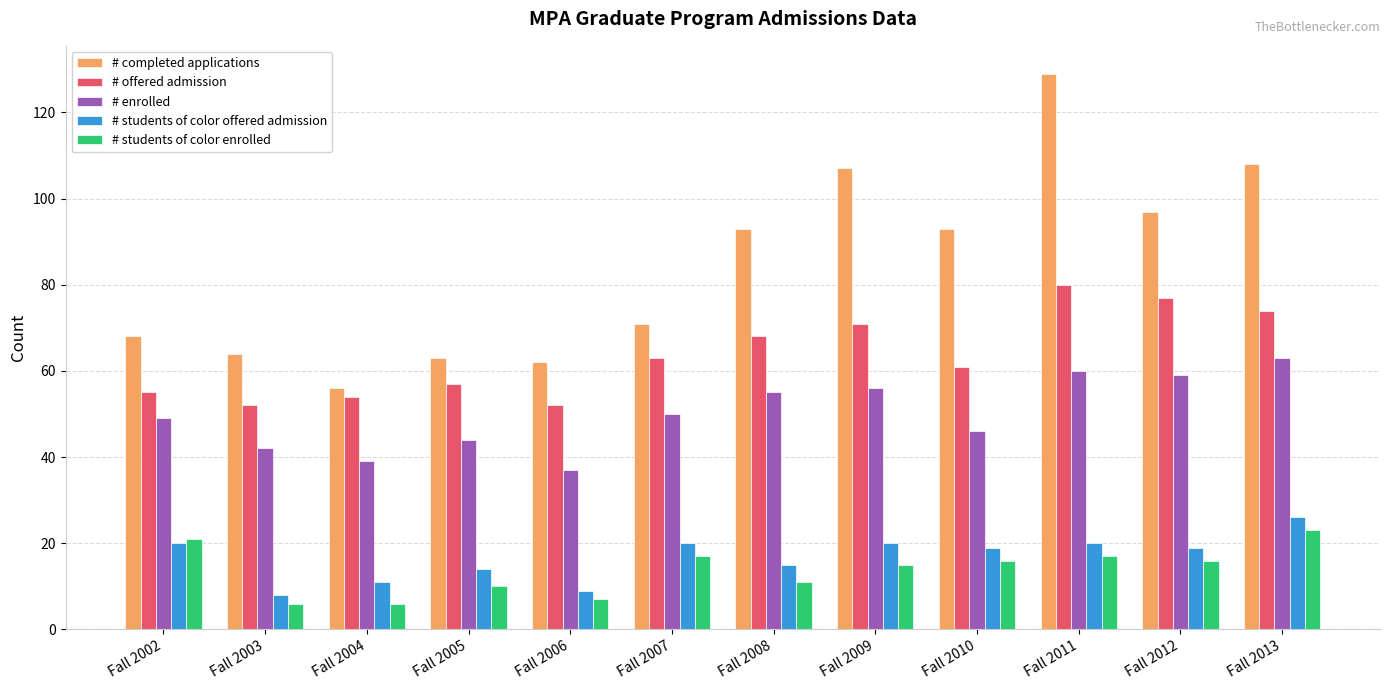

Which series has the widest spread of values?

# completed applications